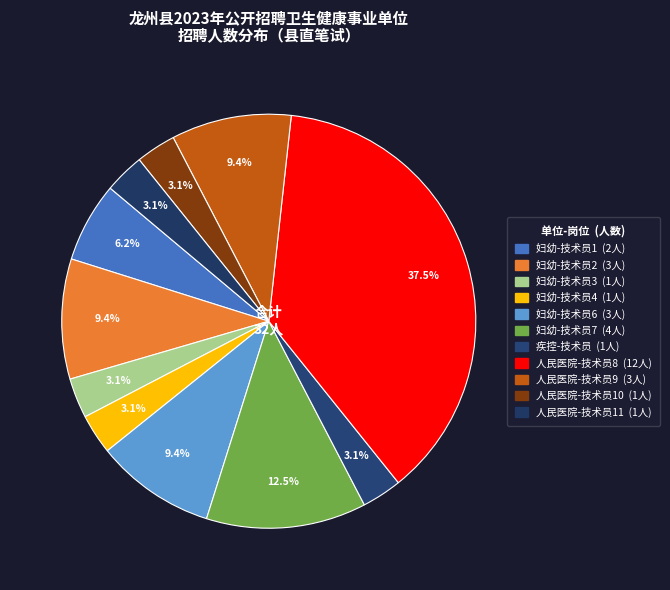

Is there a majority slice in this chart?

No